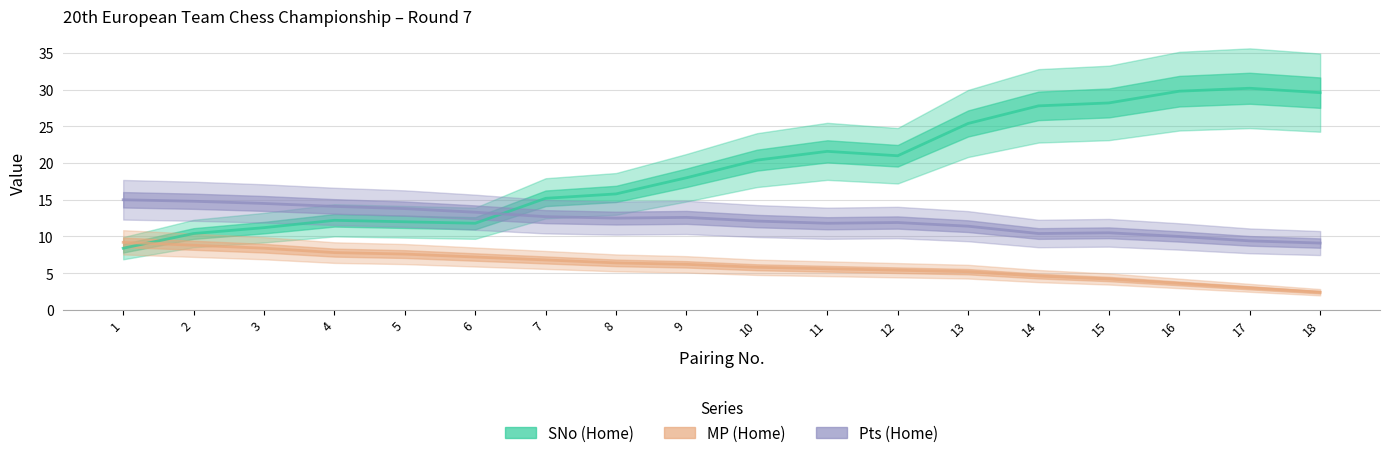

Is this an area chart (filled region under the line)?

No